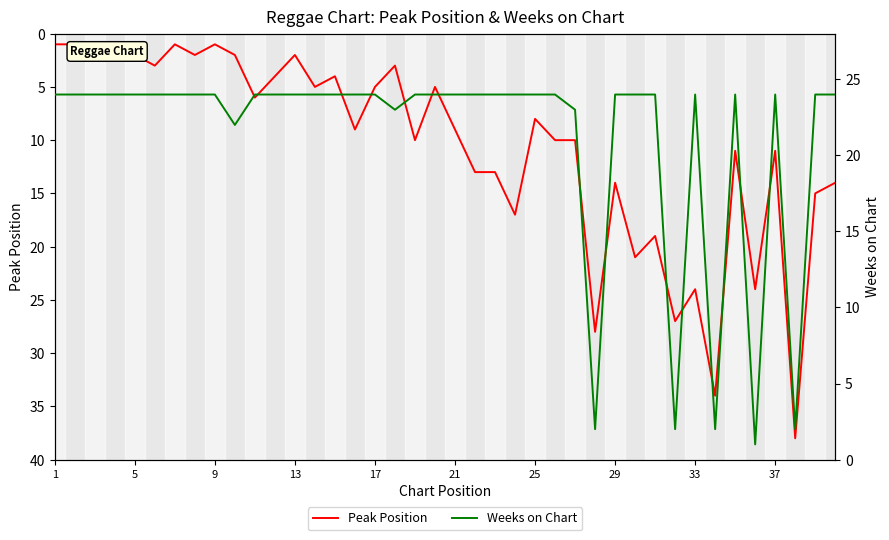

Reading left to right, extract all data points from this chart.

Peak Position: 1	1	1	2	2	3	1	2	1	2	6	4	2	5	4	9	5	3	10	5	9	13	13	17	8	10	10	28	14	21	19	27	24	34	11	24	11	38	15	14
Weeks on Chart: 24	24	24	24	24	24	24	24	24	22	24	24	24	24	24	24	24	23	24	24	24	24	24	24	24	24	23	2	24	24	24	2	24	2	24	1	24	2	24	24